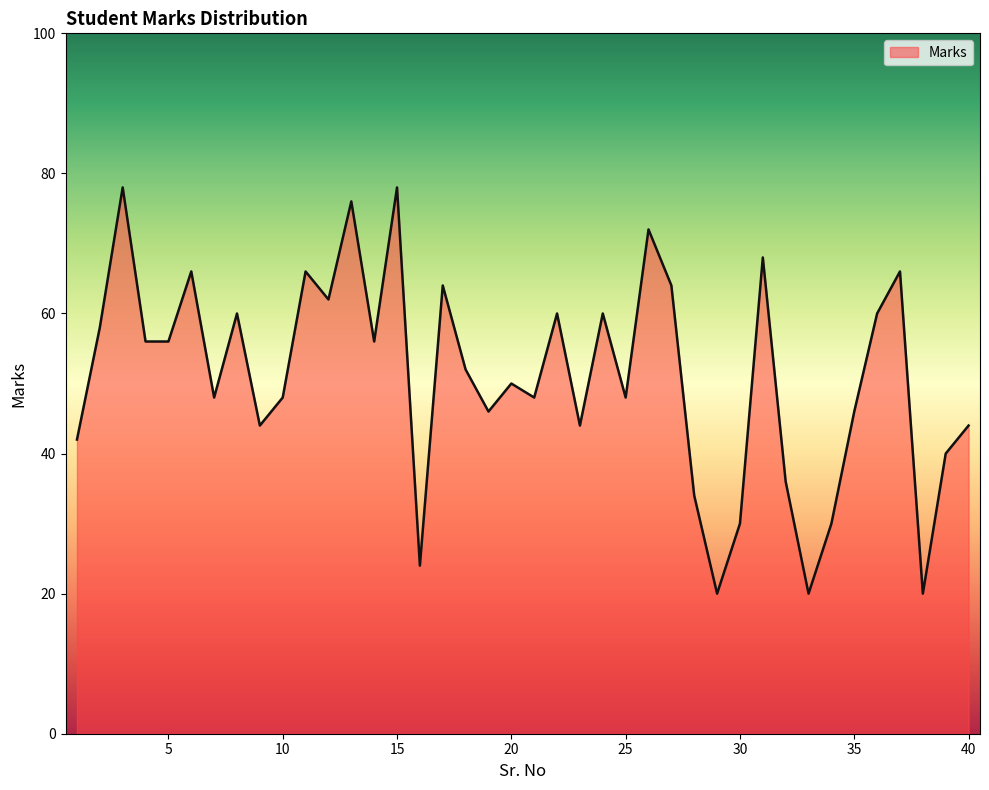

How many lines are shown in the chart?

1